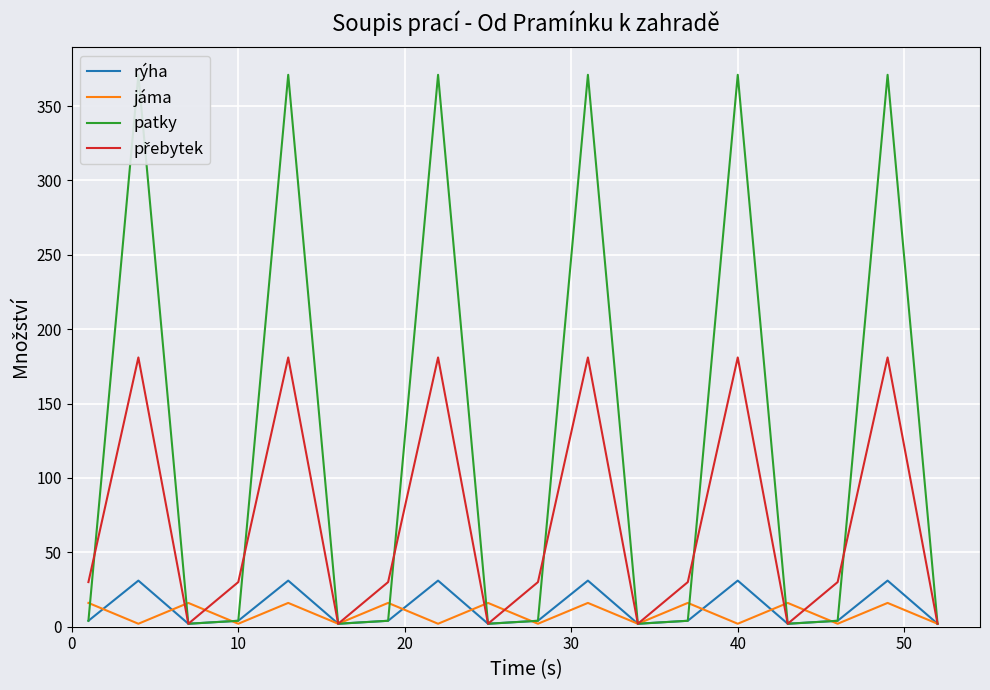

How many lines are shown in the chart?

4